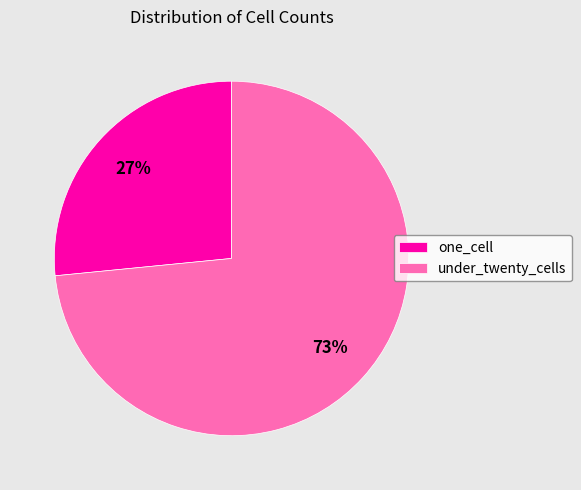

To the nearest percent, what percentage of the pie is one_cell?

27%